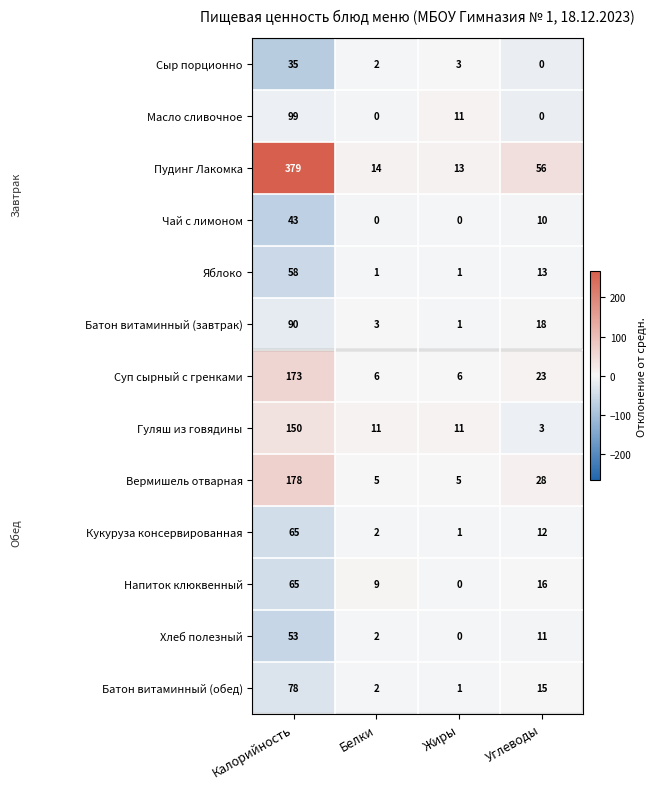

List the labels in order of Батон витаминный (обед) value, largest first.

Калорийность, Углеводы, Белки, Жиры